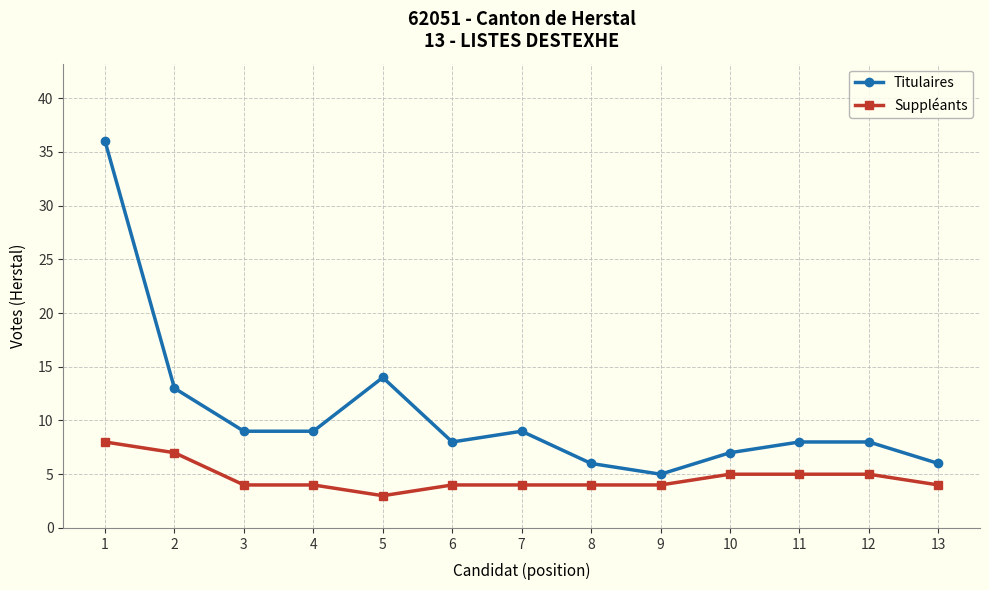

Where is Titulaires nearest to the value 20?

5